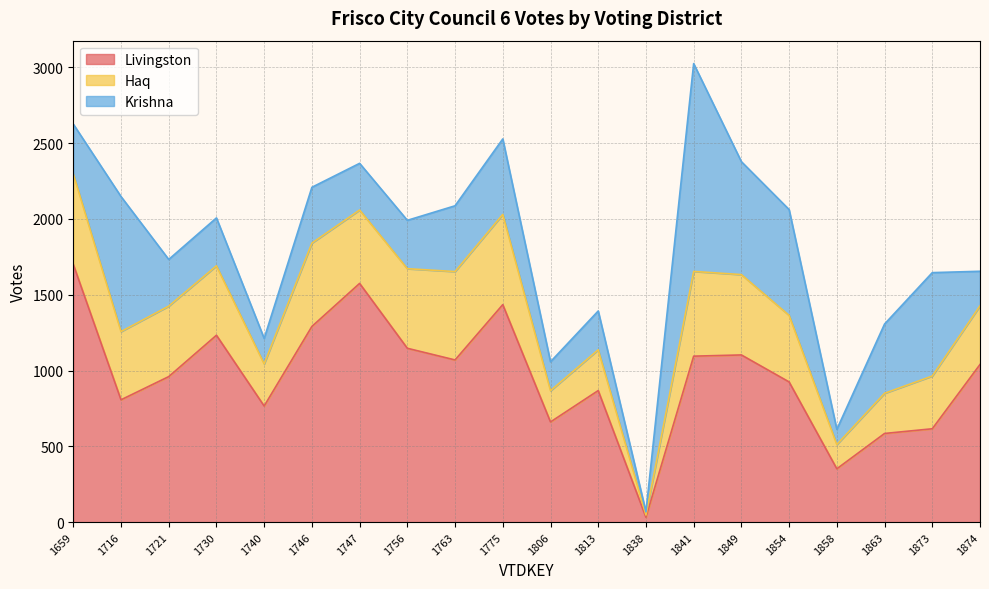

True or false: Livingston and Haq intersect in this chart.

False